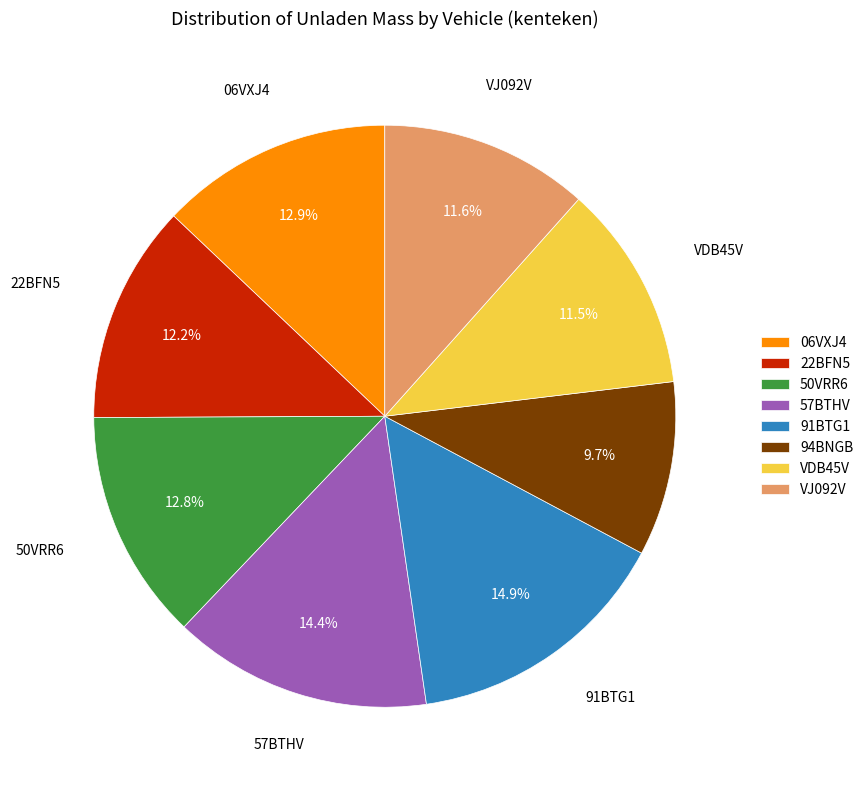

How many slices are in this pie chart?

8